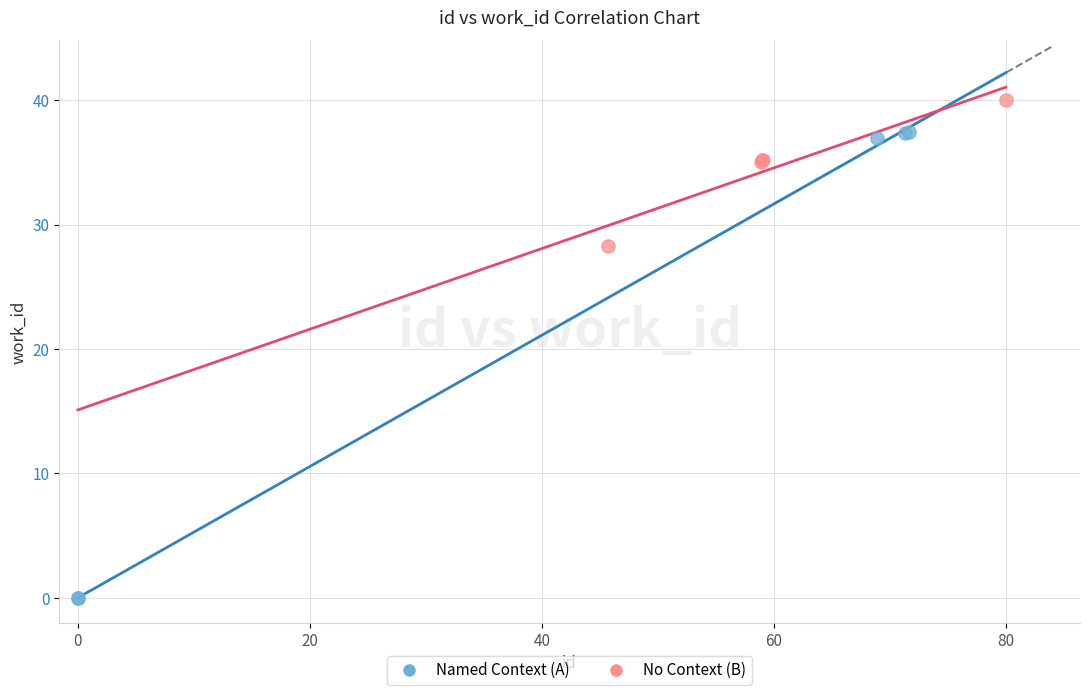

What are all the series names shown in the legend?

Named Context (A), No Context (B)